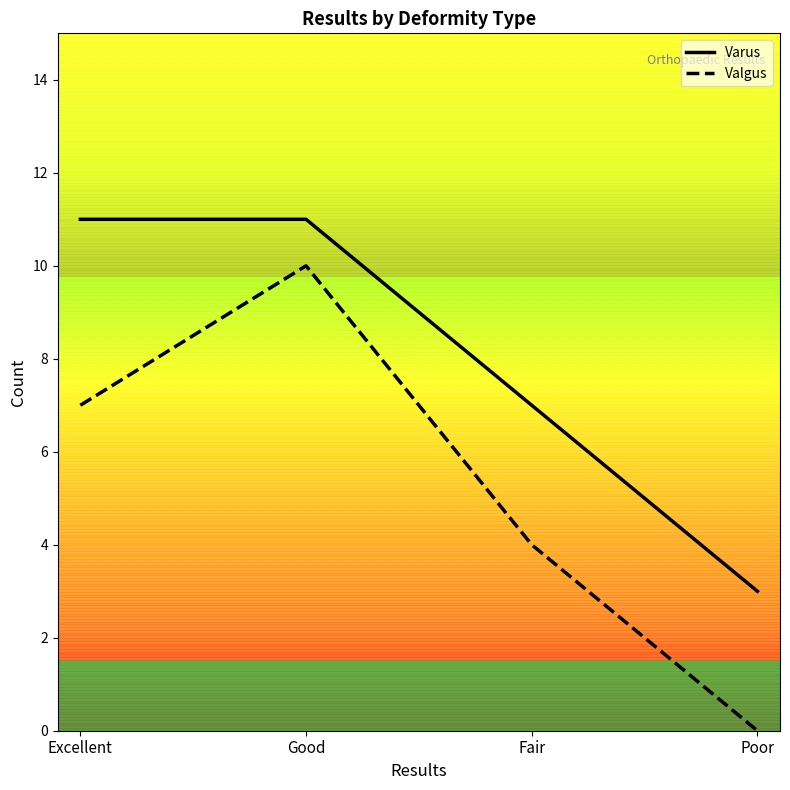

Does the chart have visible grid lines?

No